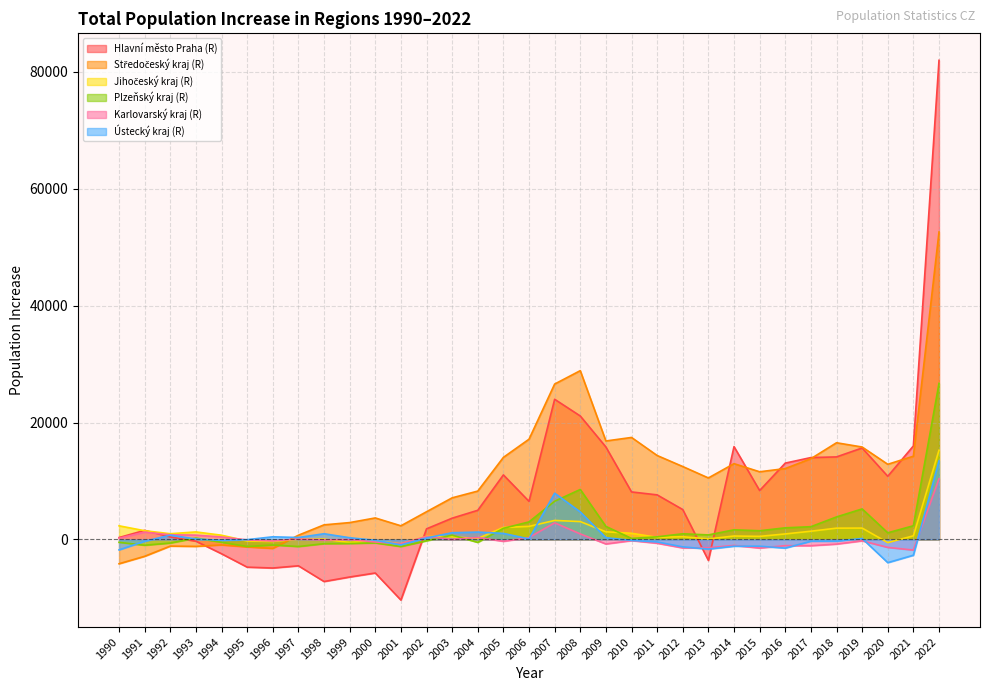

True or false: Středočeský kraj (R) and Hlavní město Praha (R) intersect in this chart.

True